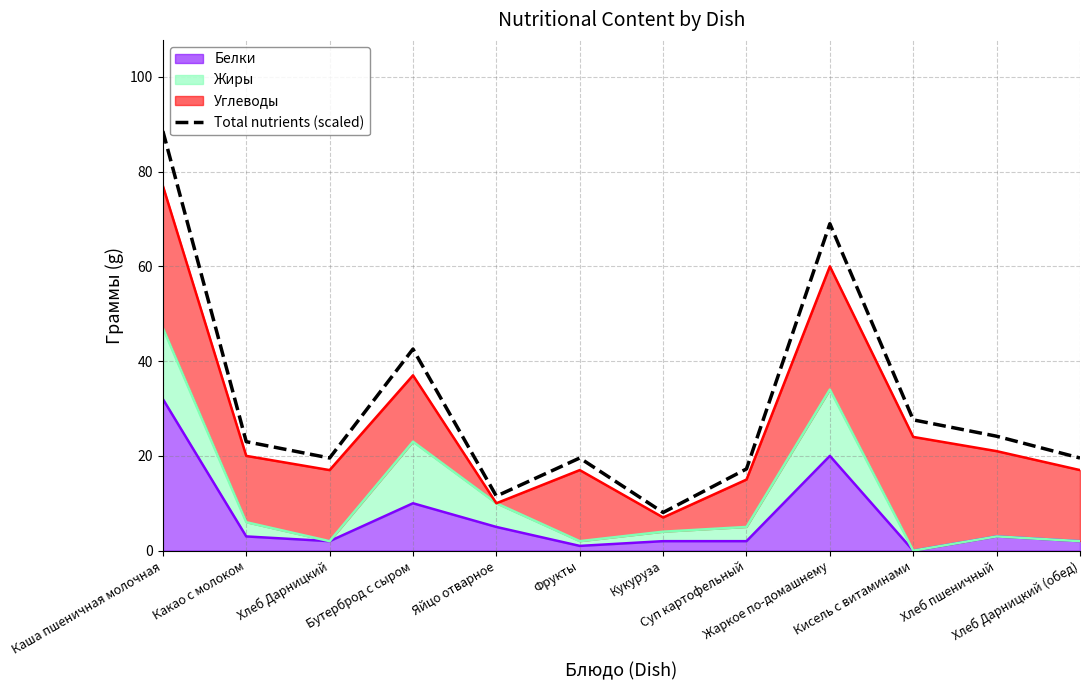

What is the label of the 1st point from the left?

Каша пшеничная молочная